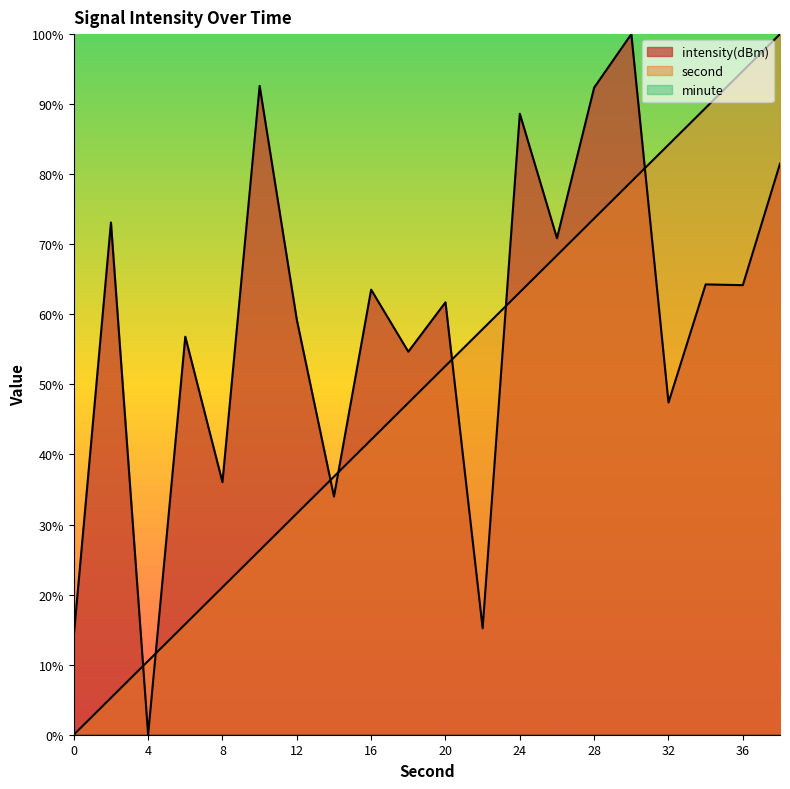

What is the total value across all series at 28?

166.0